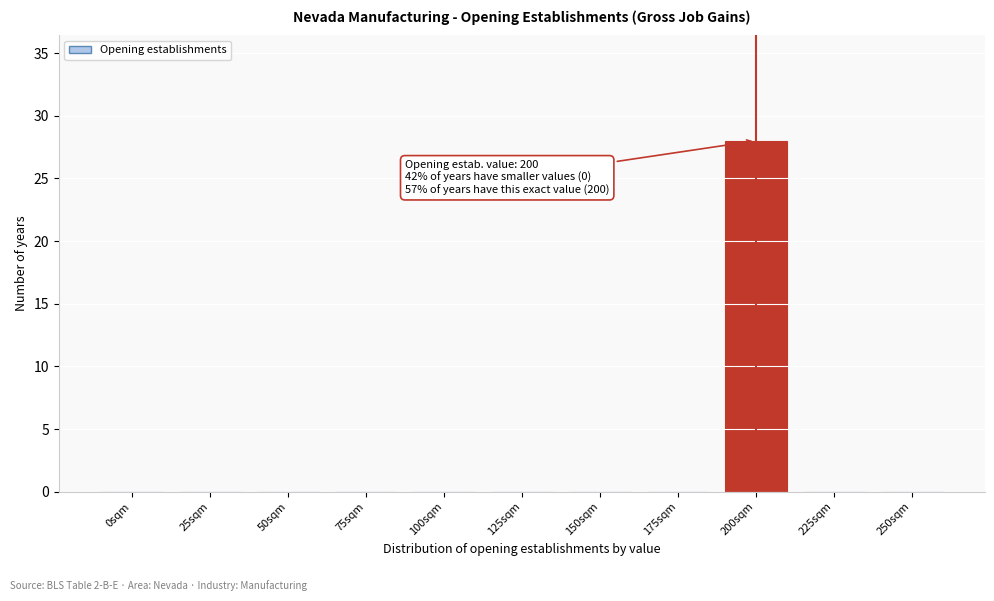

Reading left to right, transcribe all the data shown in this chart.

0sqm=0	25sqm=0	50sqm=0	75sqm=0	100sqm=0	125sqm=0	150sqm=0	175sqm=0	200sqm=28	225sqm=0	250sqm=0